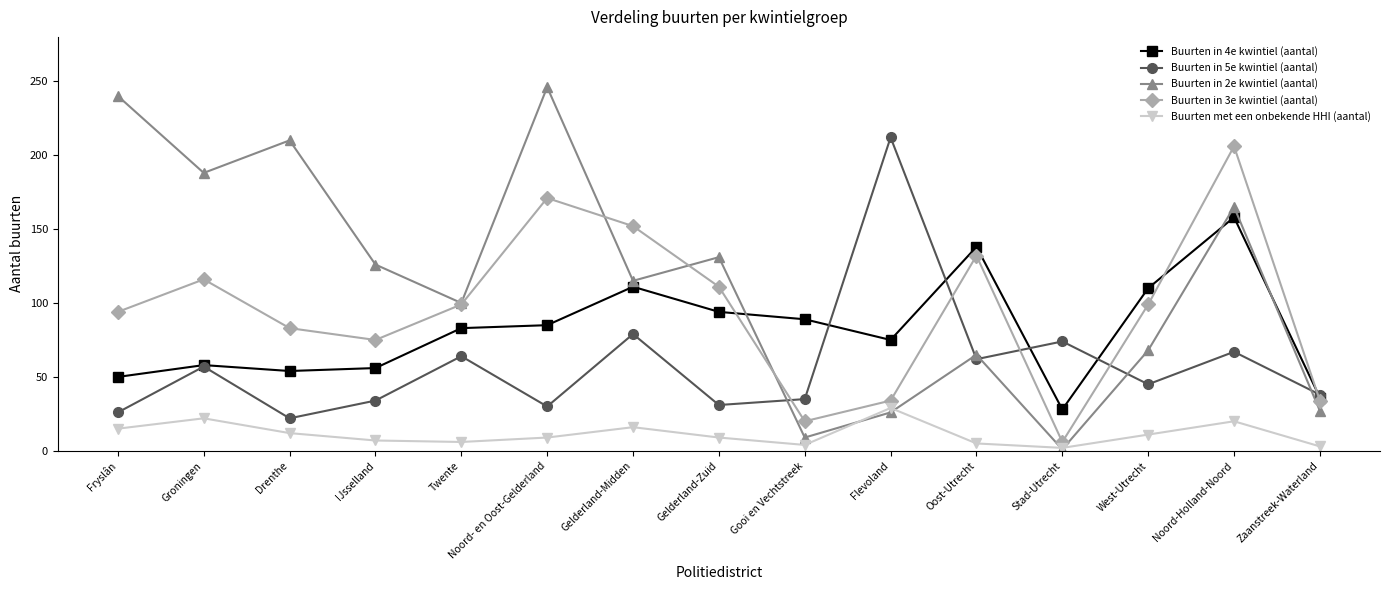

List the series in order of their peak value, highest first.

Buurten in 2e kwintiel (aantal), Buurten in 5e kwintiel (aantal), Buurten in 3e kwintiel (aantal), Buurten in 4e kwintiel (aantal), Buurten met een onbekende HHI (aantal)